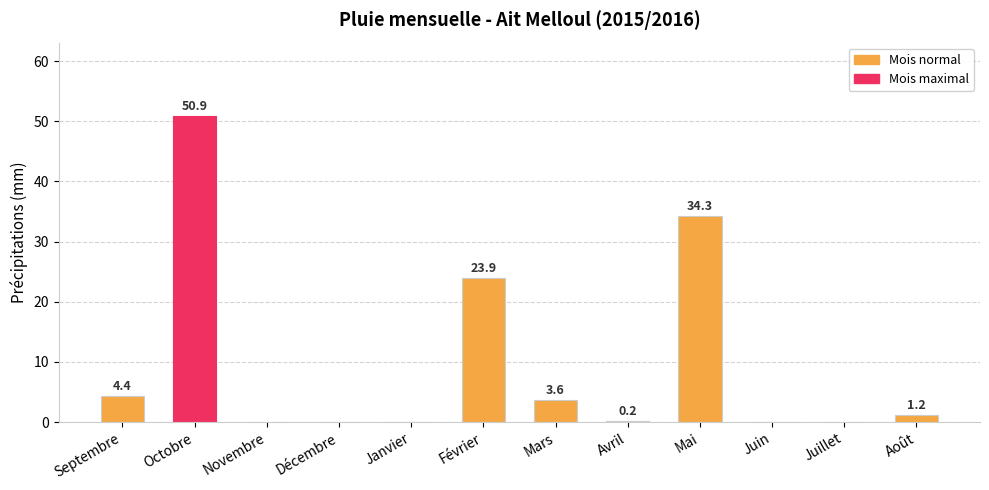

True or false: the data shows 3.6 at Mars.

True